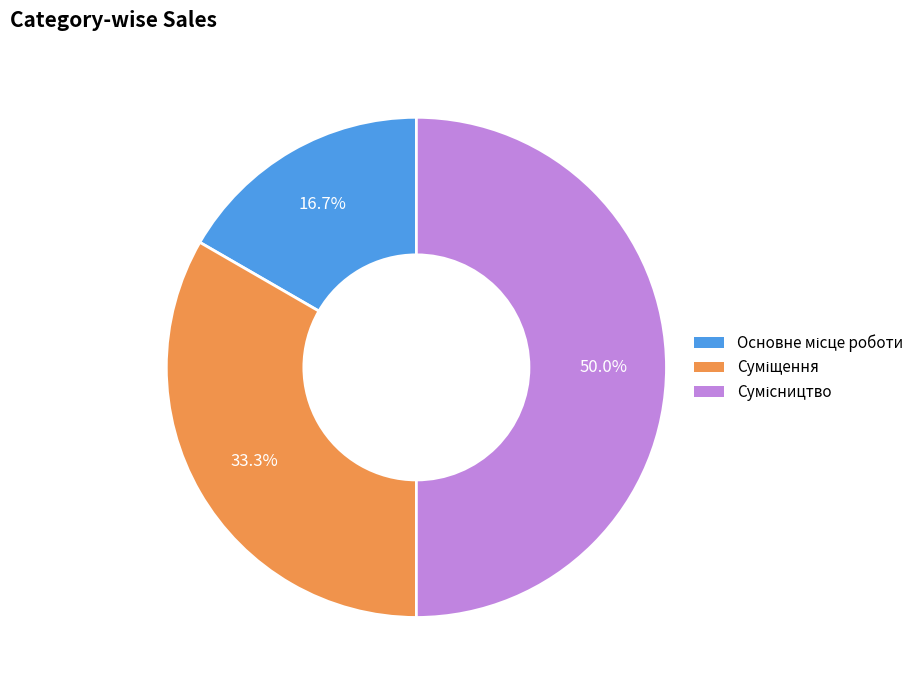

Does Суміщення represent more than half of the total?

No